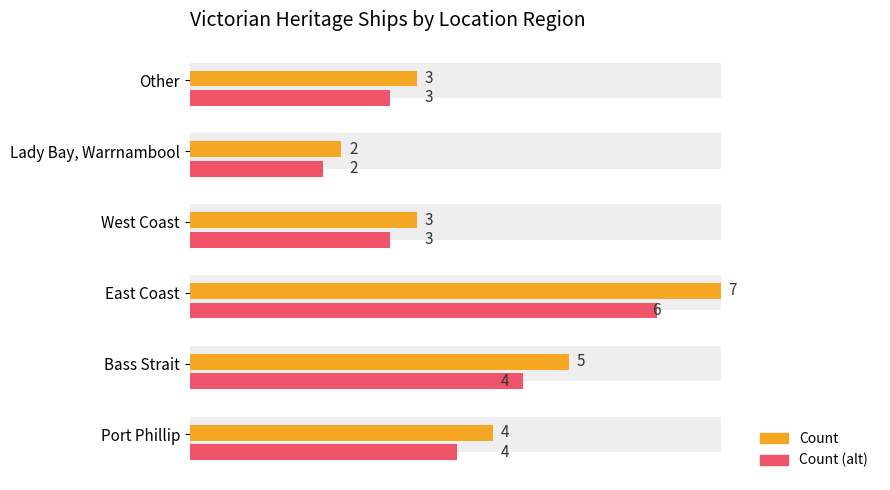

Is it true that Count equals 0.8 at West Coast?

False